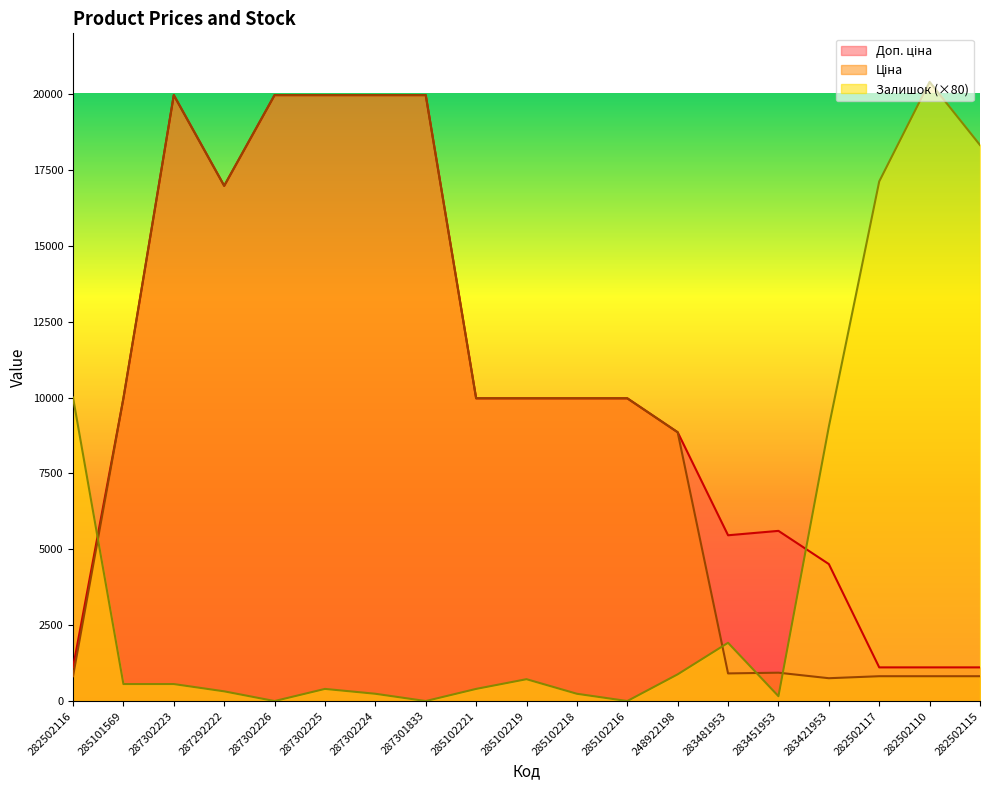

Rank the categories by Ціна value from lowest to highest.

283421953, 282502116, 282502117, 282502110, 282502115, 283481953, 283451953, 248922198, 285101569, 285102221, 285102219, 285102218, 285102216, 287292222, 287302223, 287302226, 287302225, 287302224, 287301833